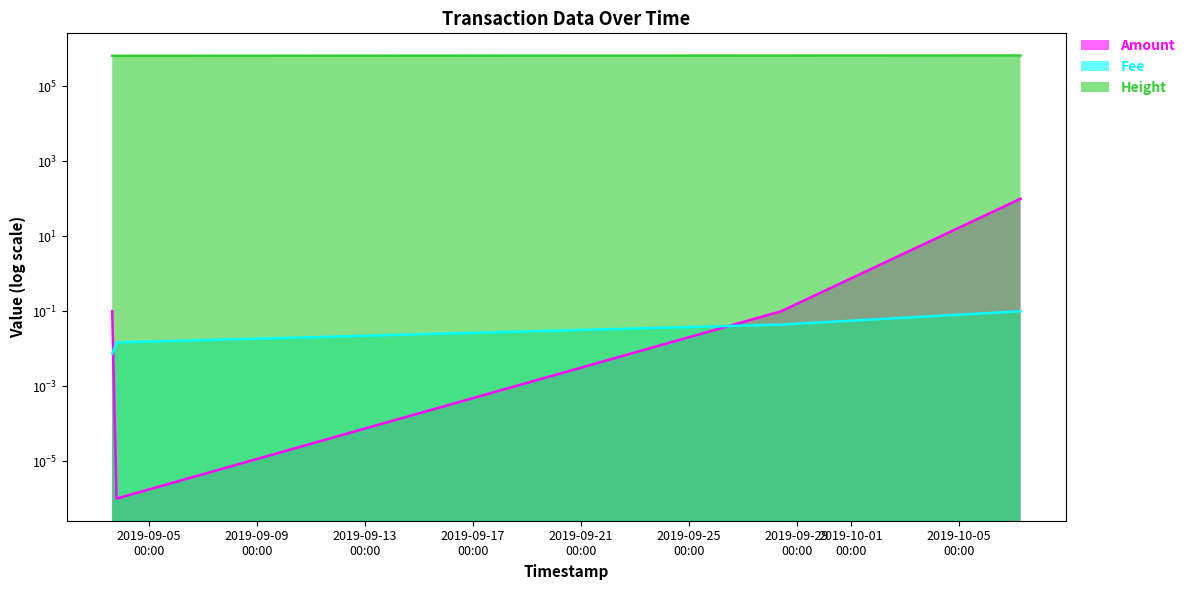

What is the spread (max minus min) of values at 2019-10-07 06:24:58?

672749.9